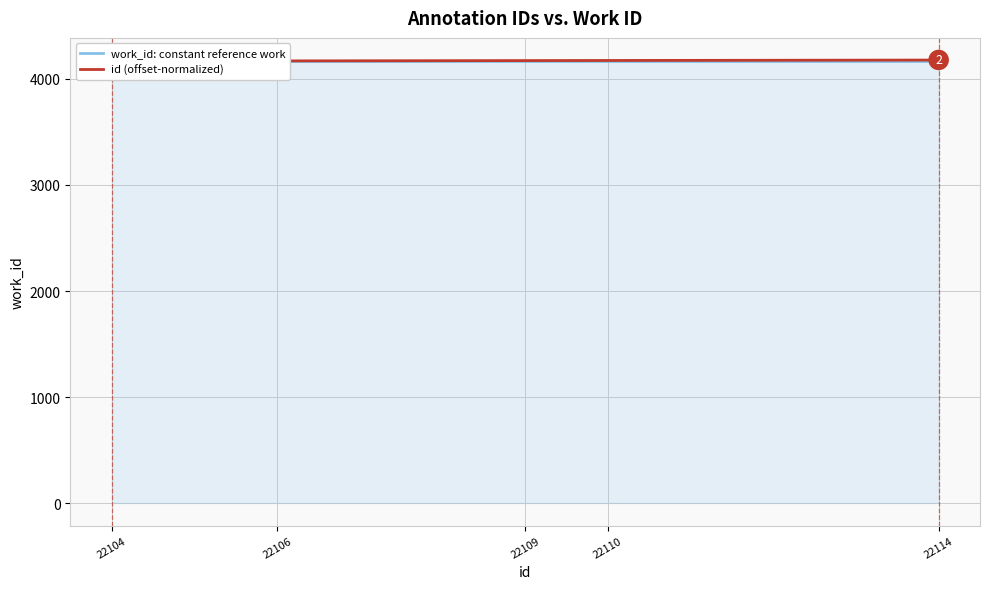

Which series has the largest total across all categories?

id (offset-normalized)